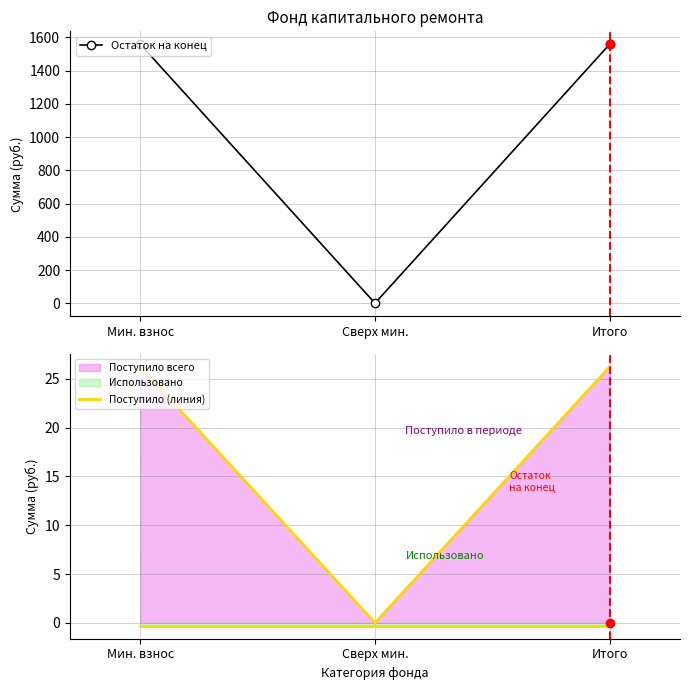

What value does the Остаток на конец series have at Итого?

1559.2